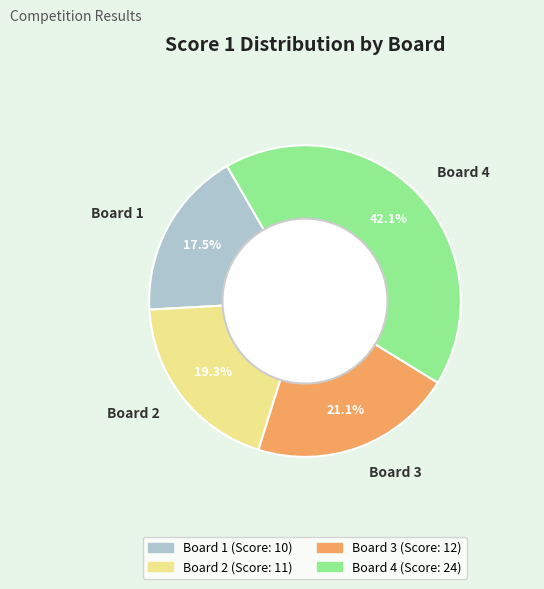

Which has a higher value, Board 3 or Board 2?

Board 3